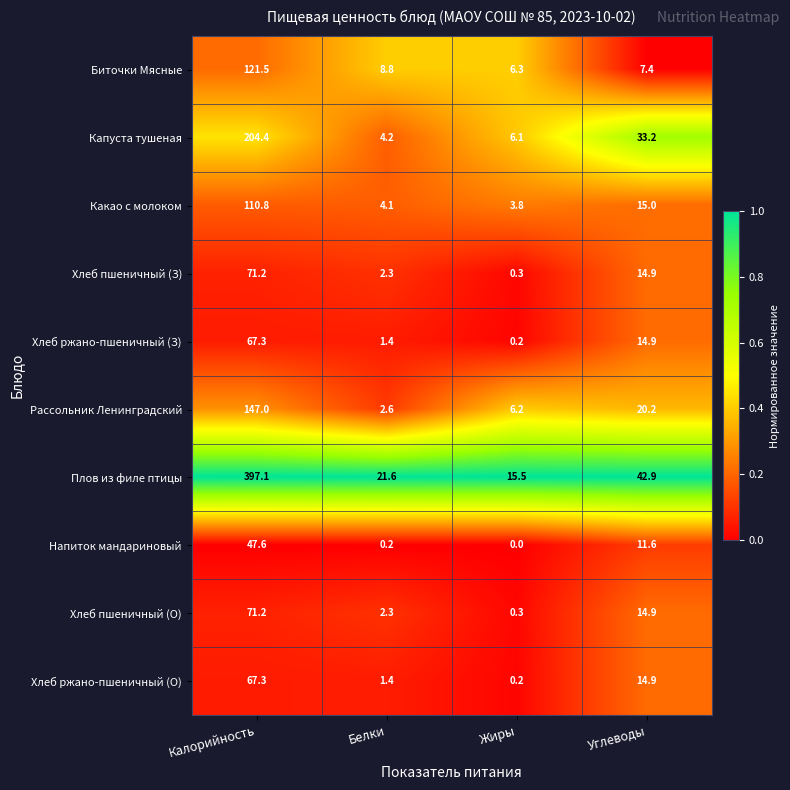

Is it true that Рассольник Ленинградский equals 20.2 at Углеводы?

True